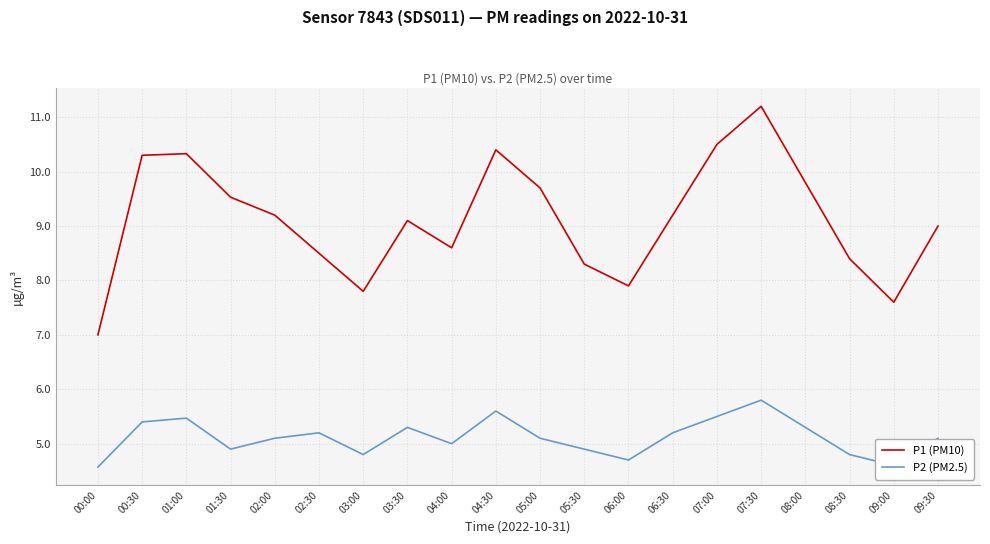

Is it true that P1 (PM10) equals 13.6 at 05:00?

False